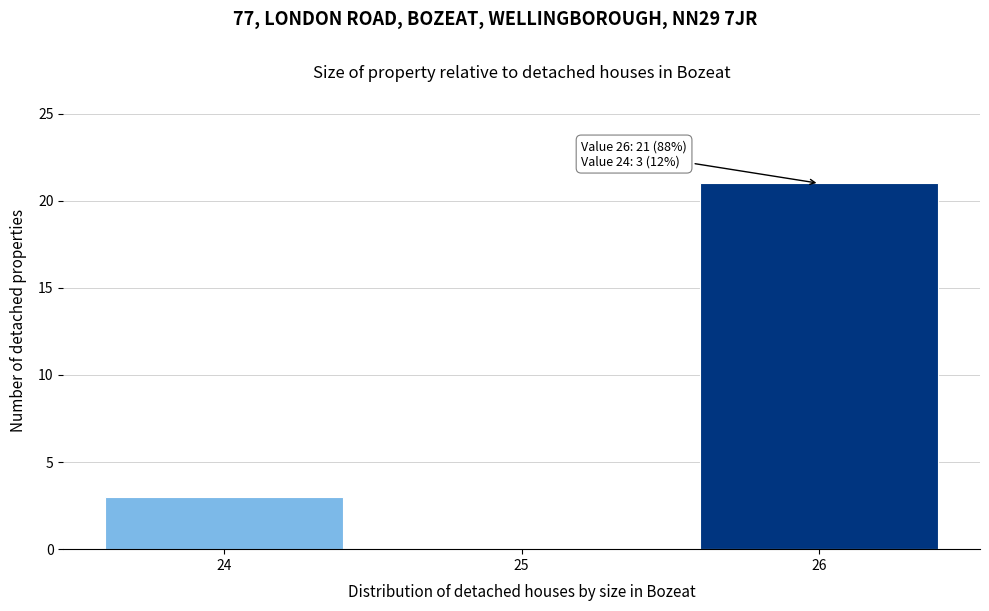

Over which range of the x-axis is the bar tallest?

25.5 to 26.5